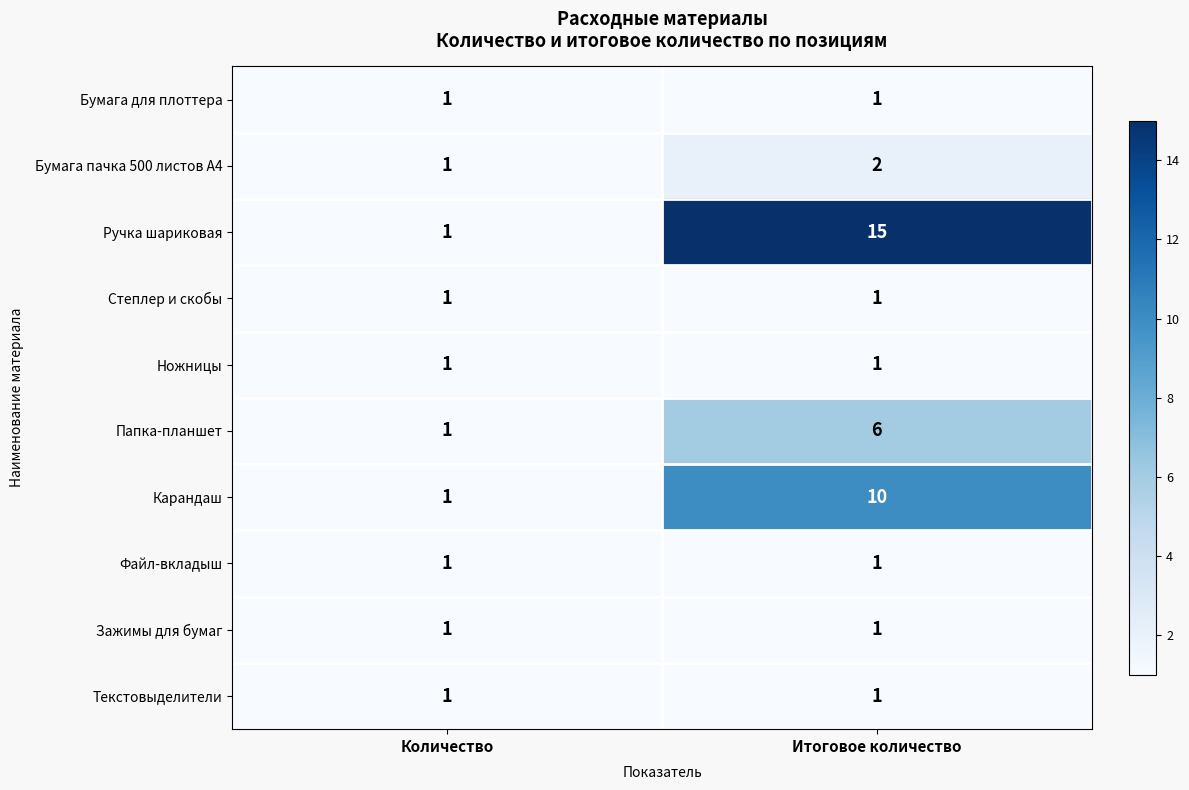

At which label is Ручка шариковая closest to 8?

Количество